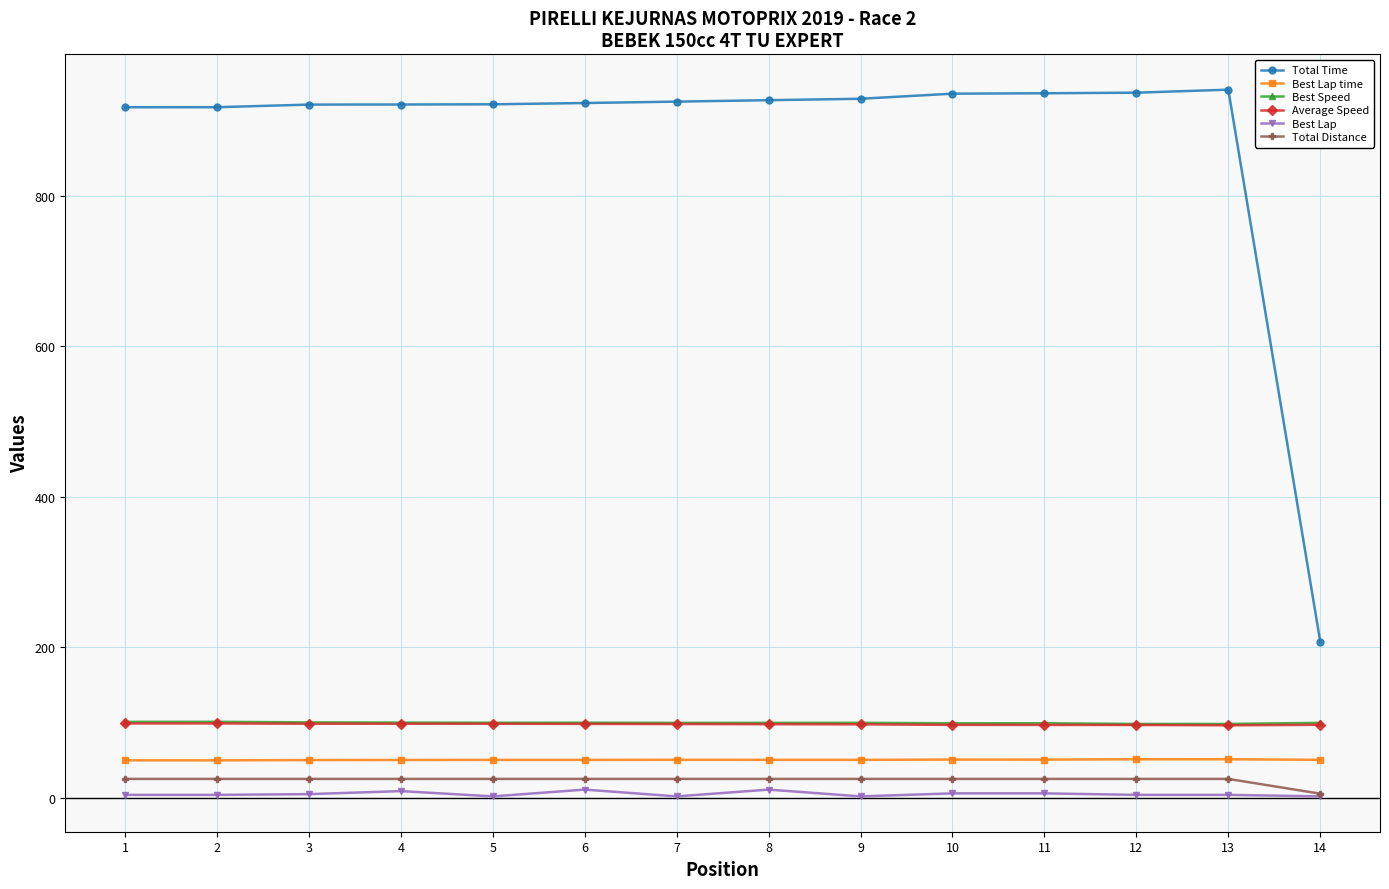

True or false: Best Lap has more than 0 points higher than both neighbors.

True